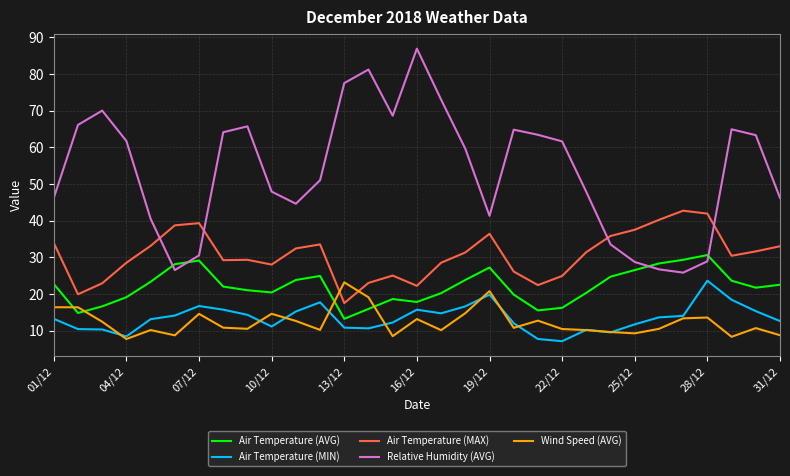

What is the greatest value displayed?

86.9